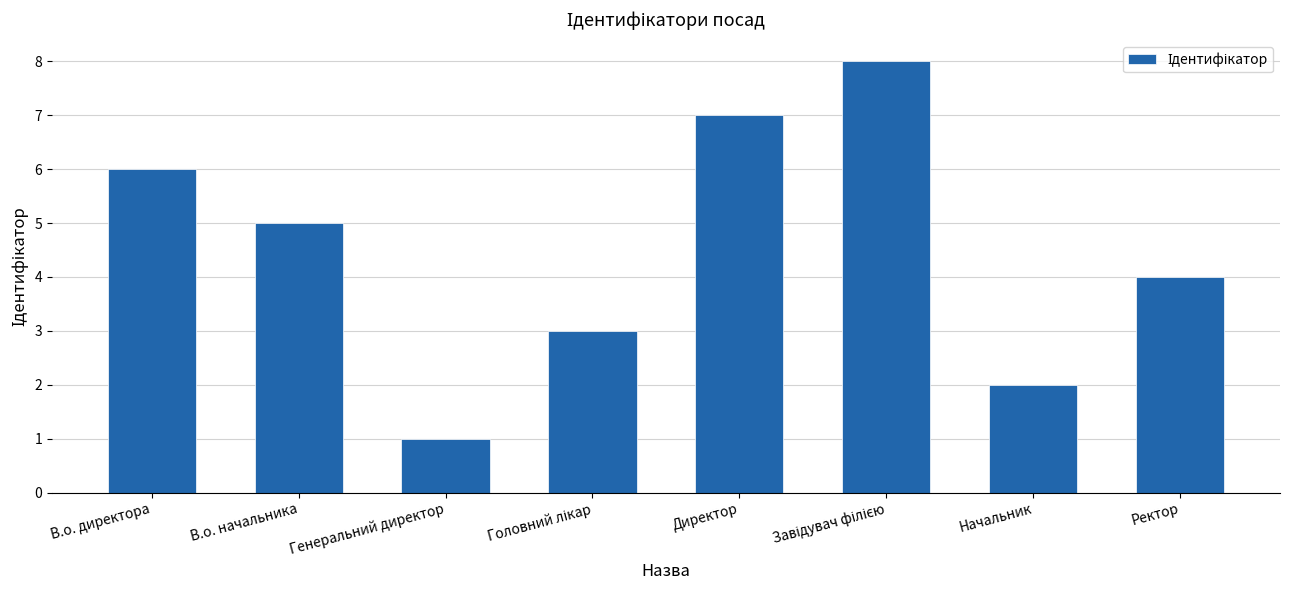

Is it true that the value at В.о. директора is 6?

True